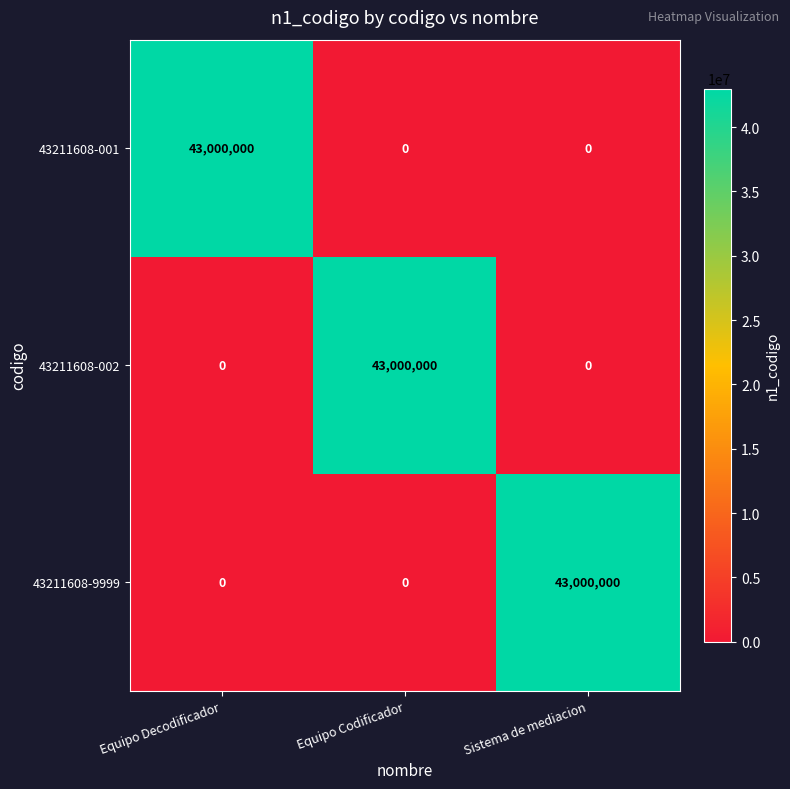

Is the value of 43211608-002 at Equipo Codificador greater than the value of 43211608-9999 at Equipo Codificador?

Yes